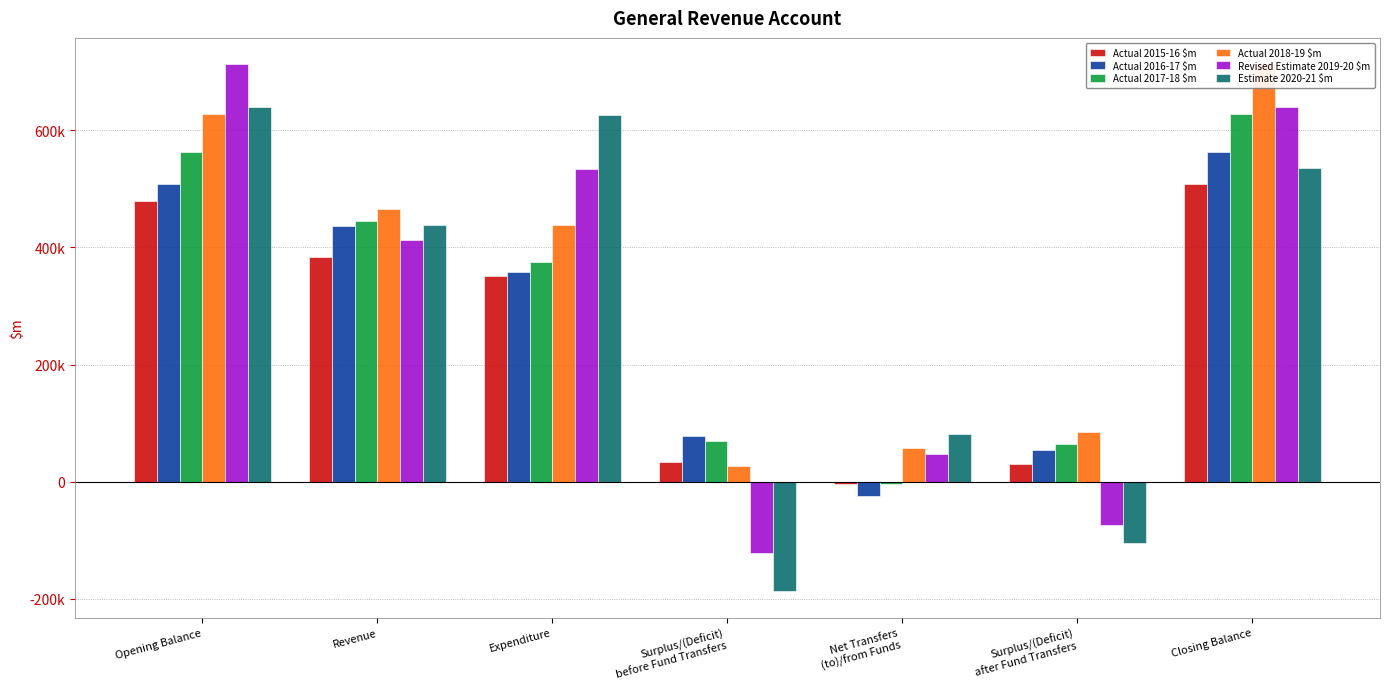

Rank the series by their maximum value, from lowest to highest.

Actual 2015-16 $m, Actual 2016-17 $m, Actual 2017-18 $m, Estimate 2020-21 $m, Actual 2018-19 $m, Revised Estimate 2019-20 $m